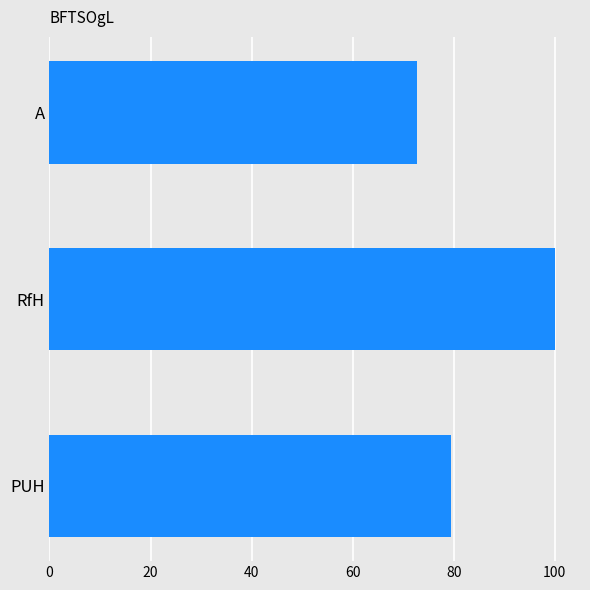

The value at A is 119.0. True or false?

False